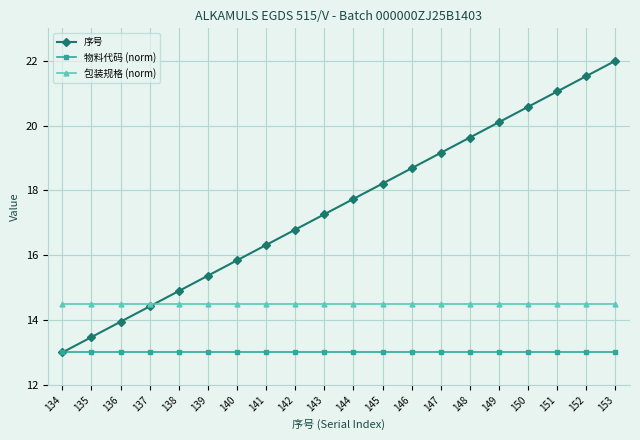

What is the value of the 序号 point at the 20th from the left?

22.0